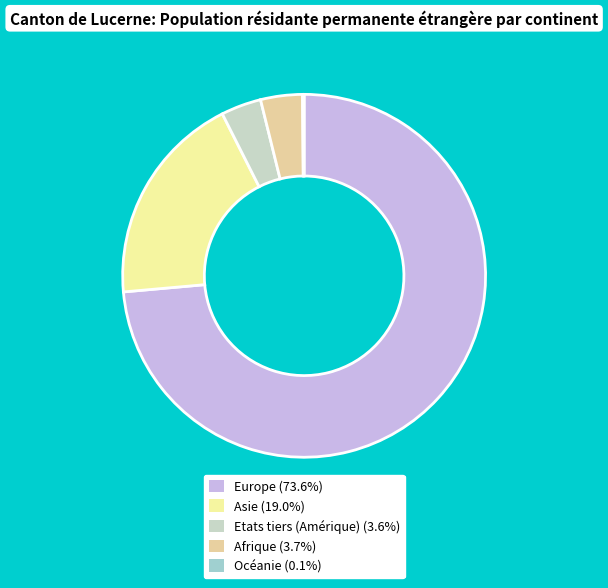

Which has a higher value, Europe or Afrique?

Europe